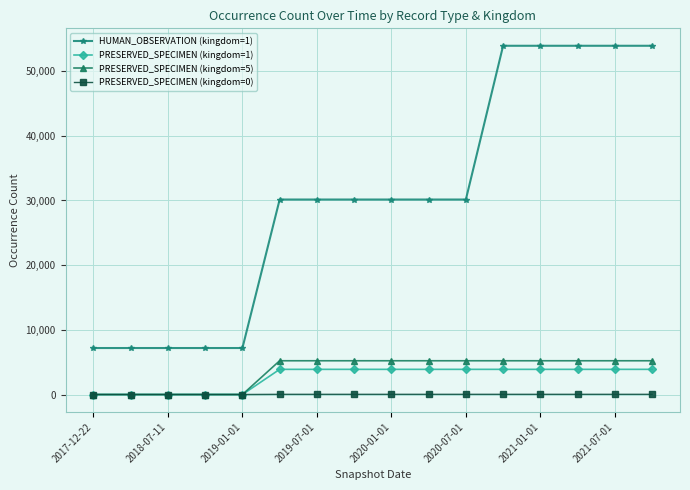

Which series has the largest range (max minus min)?

HUMAN_OBSERVATION (kingdom=1)